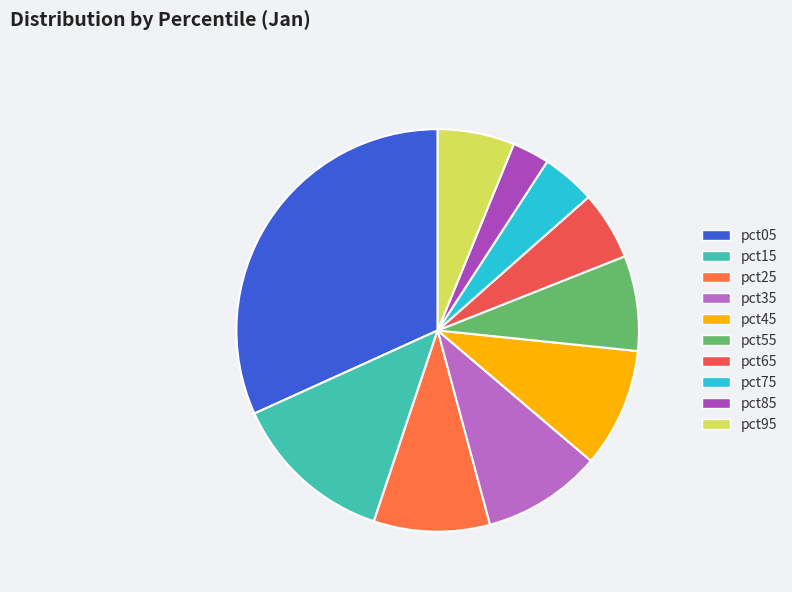

The pct55 slice represents 8% of the pie. True or false?

True